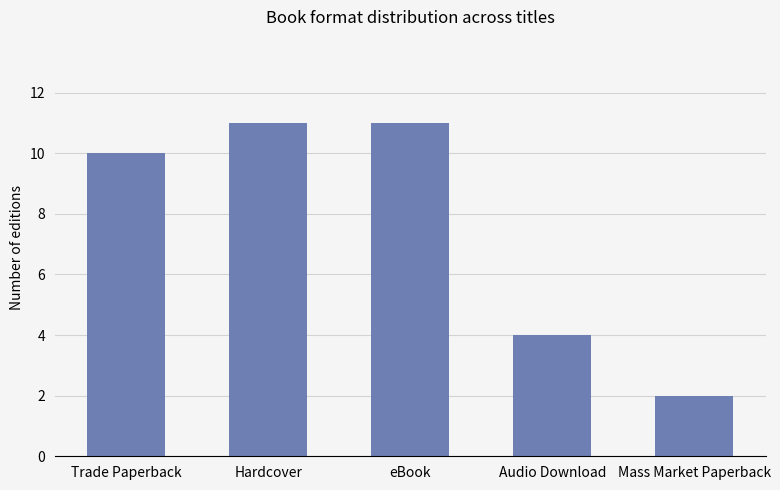

Approximately how many times larger is the value at Trade Paperback compared to Mass Market Paperback?

5.0